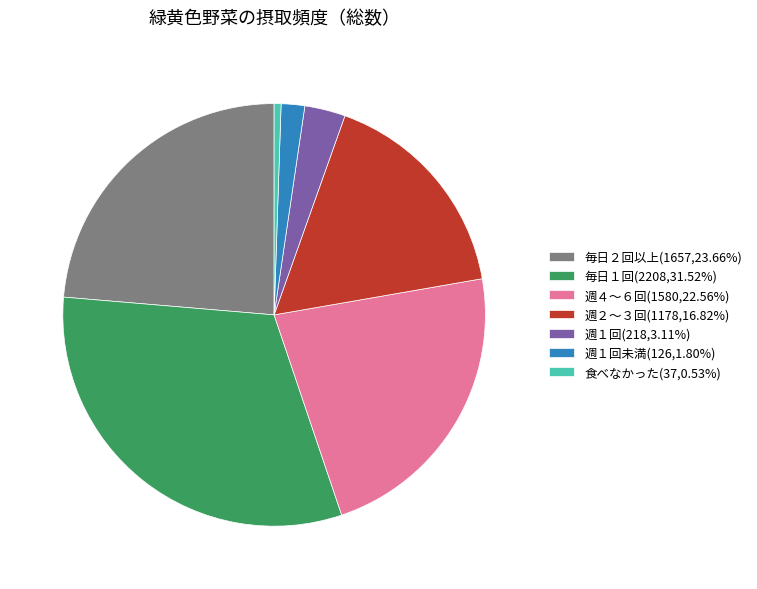

What is the ratio of the value at 毎日１回(2208,31.52%) to the value at 週１回未満(126,1.80%)?

17.5